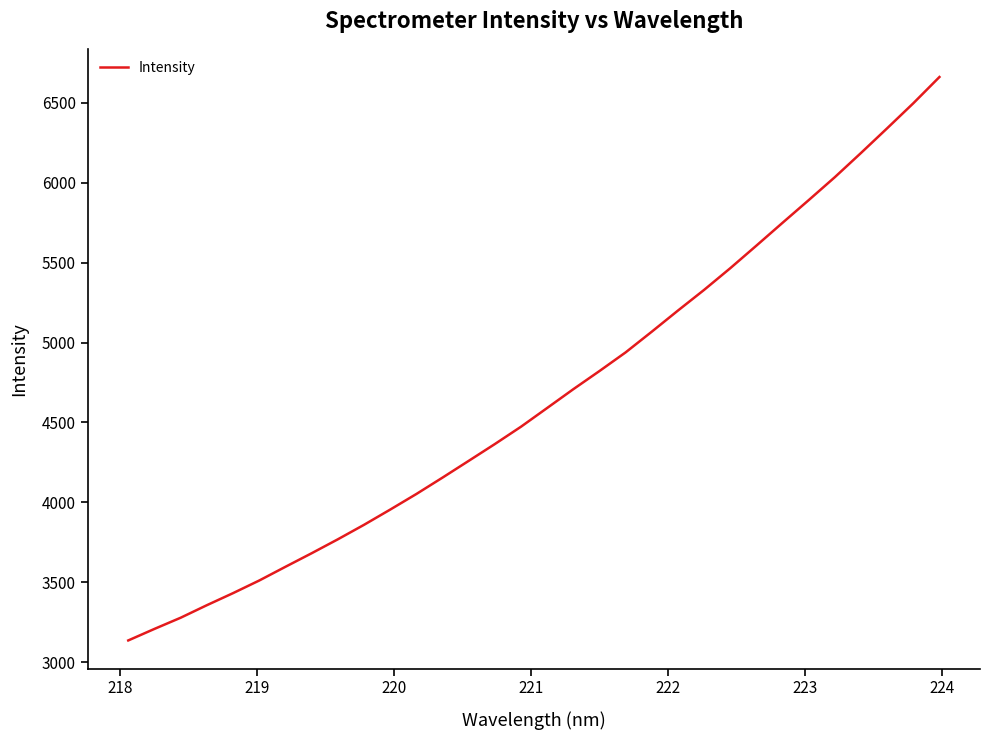

What is the difference between the maximum and minimum values?

3524.6